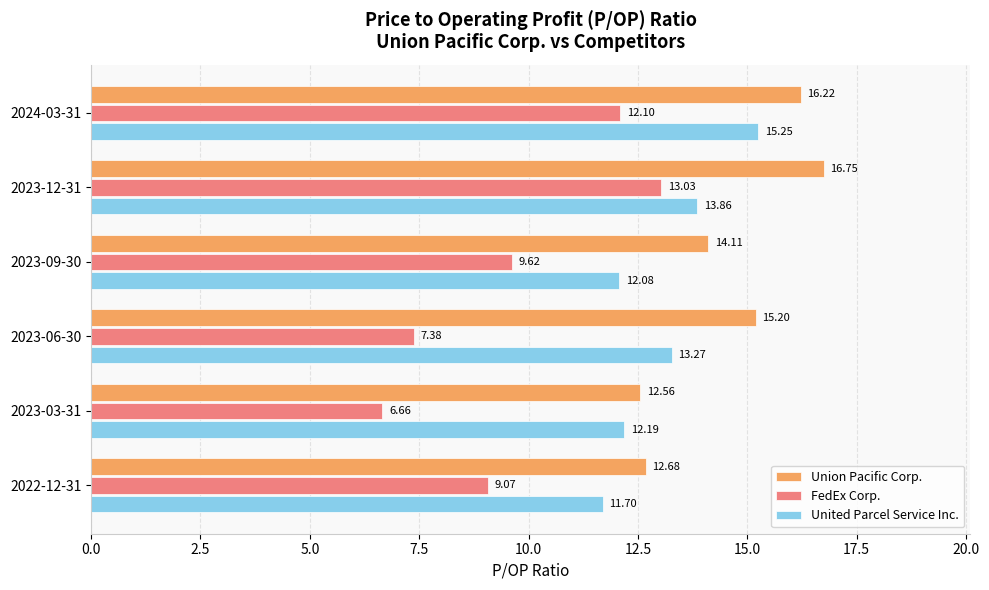

What is the difference between the maximum and second lowest values in the Union Pacific Corp. series?

4.1